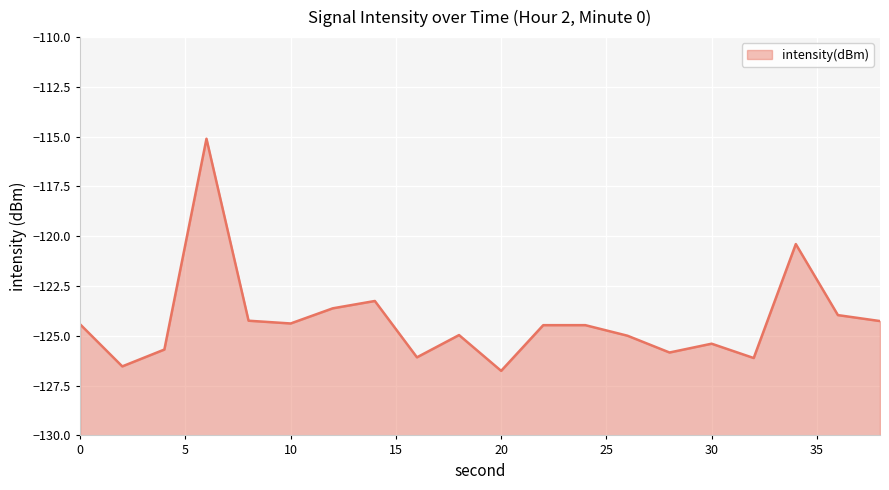

What is the sum of all values?

-2484.9